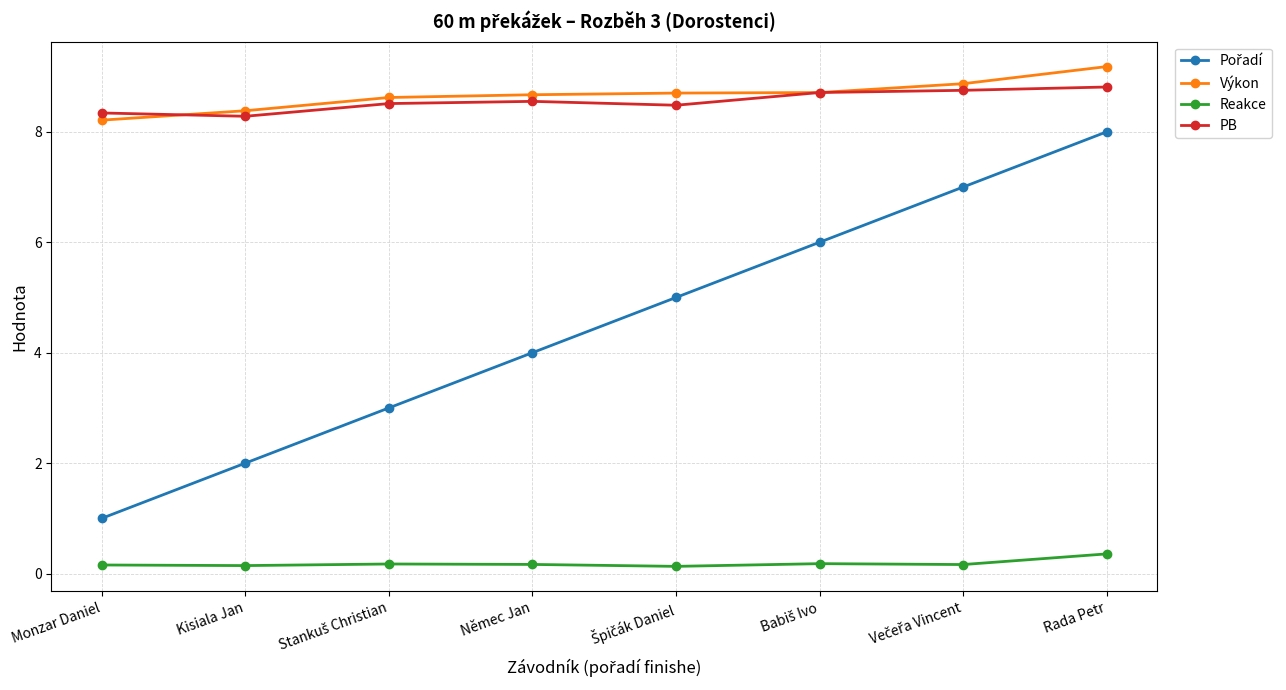

At which label does Výkon reach its peak?

Rada Petr